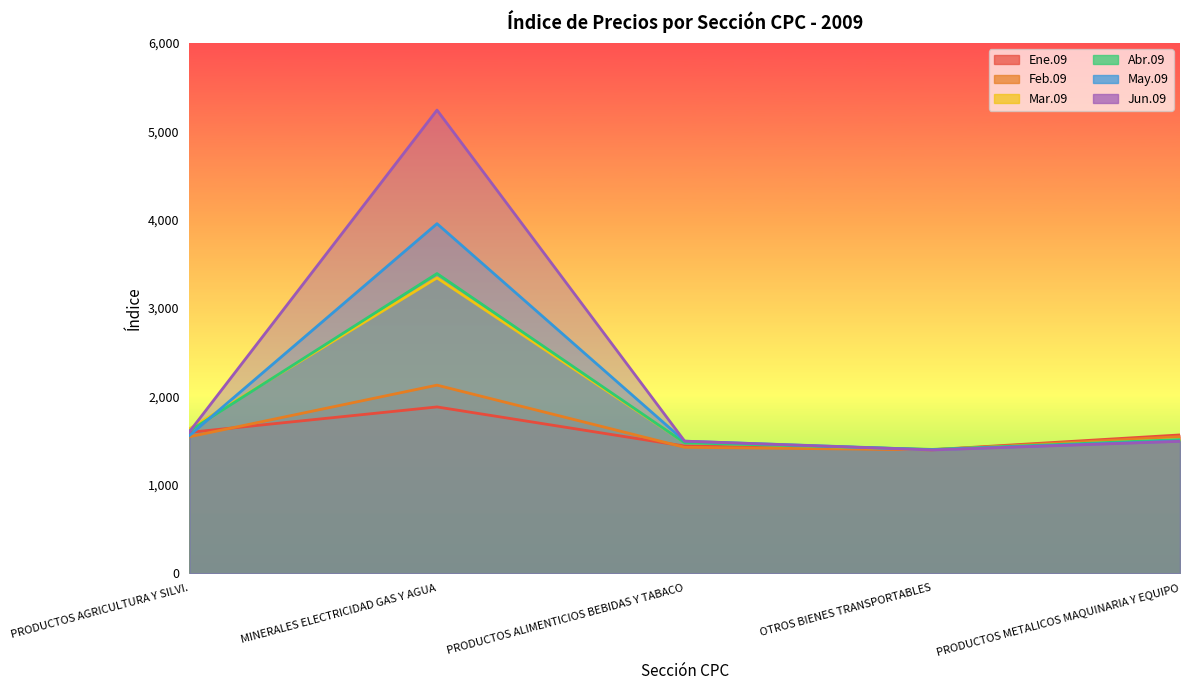

At PRODUCTOS METALICOS MAQUINARIA Y EQUIPO, list the series in order from smallest to largest.

Jun.09, May.09, Abr.09, Mar.09, Feb.09, Ene.09